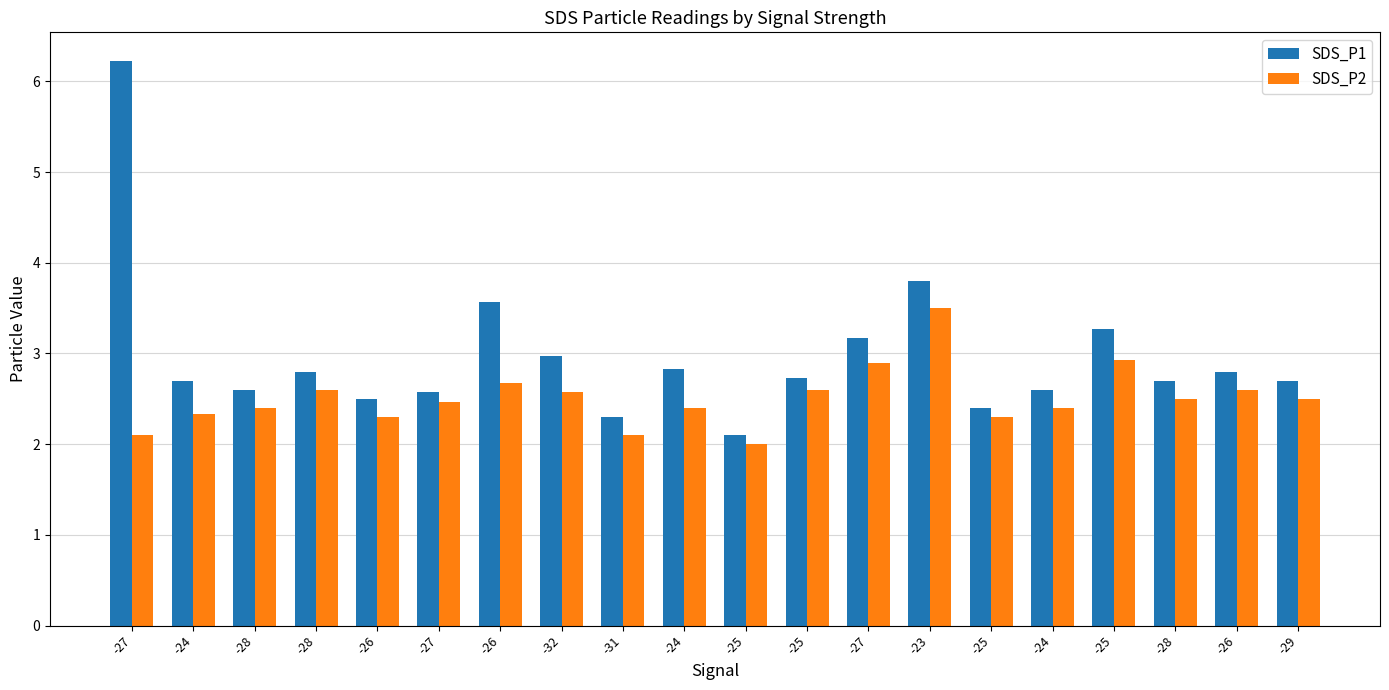

What is the maximum value for SDS_P2?

3.5